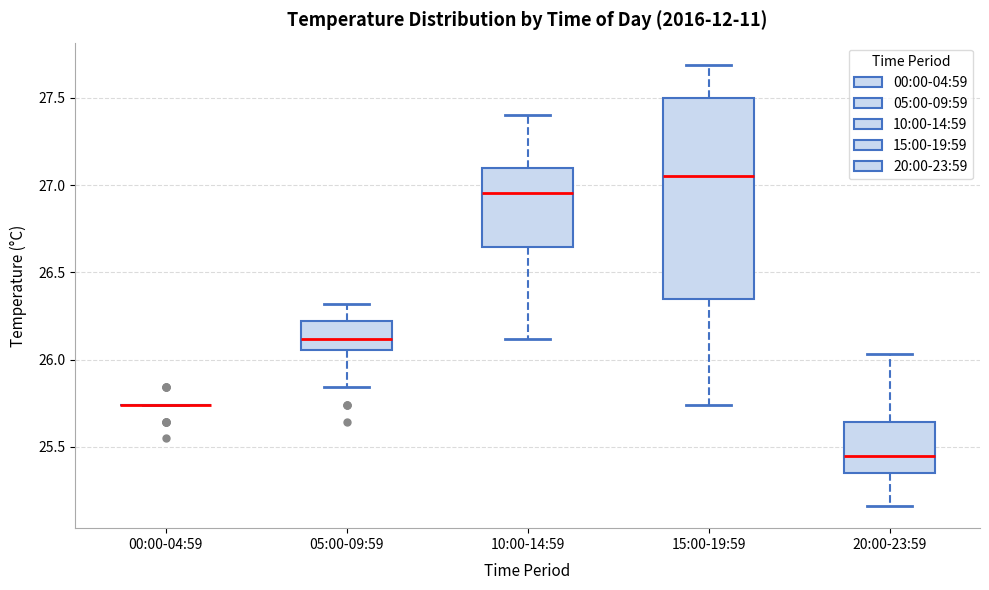

Reading left to right, read every box against the y-axis: the position of its median line, the range the box covers, and the ends of its whiskers. The values are not printed on the chart, so give them approximately, as read against the axis.

00:00-04:59: box collapsed to a line at 25.75, whiskers 25.75 to 25.75
05:00-09:59: median 26.10, box 26.05 to 26.20, whiskers 25.85 to 26.30
10:00-14:59: median 26.95, box 26.65 to 27.10, whiskers 26.10 to 27.40
15:00-19:59: median 27.05, box 26.35 to 27.50, whiskers 25.75 to 27.70
20:00-23:59: median 25.45, box 25.35 to 25.65, whiskers 25.15 to 26.05